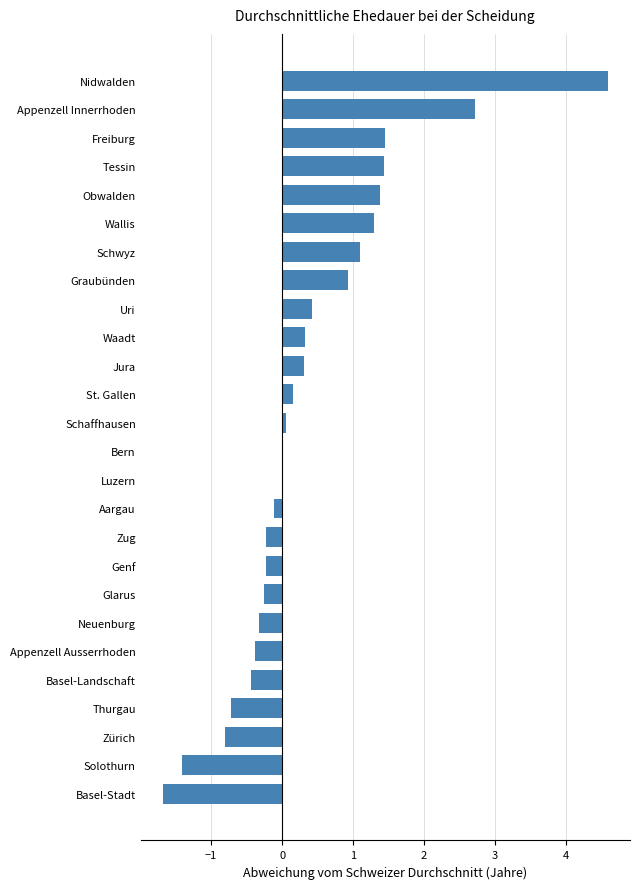

Read the value at Nidwalden.

4.6